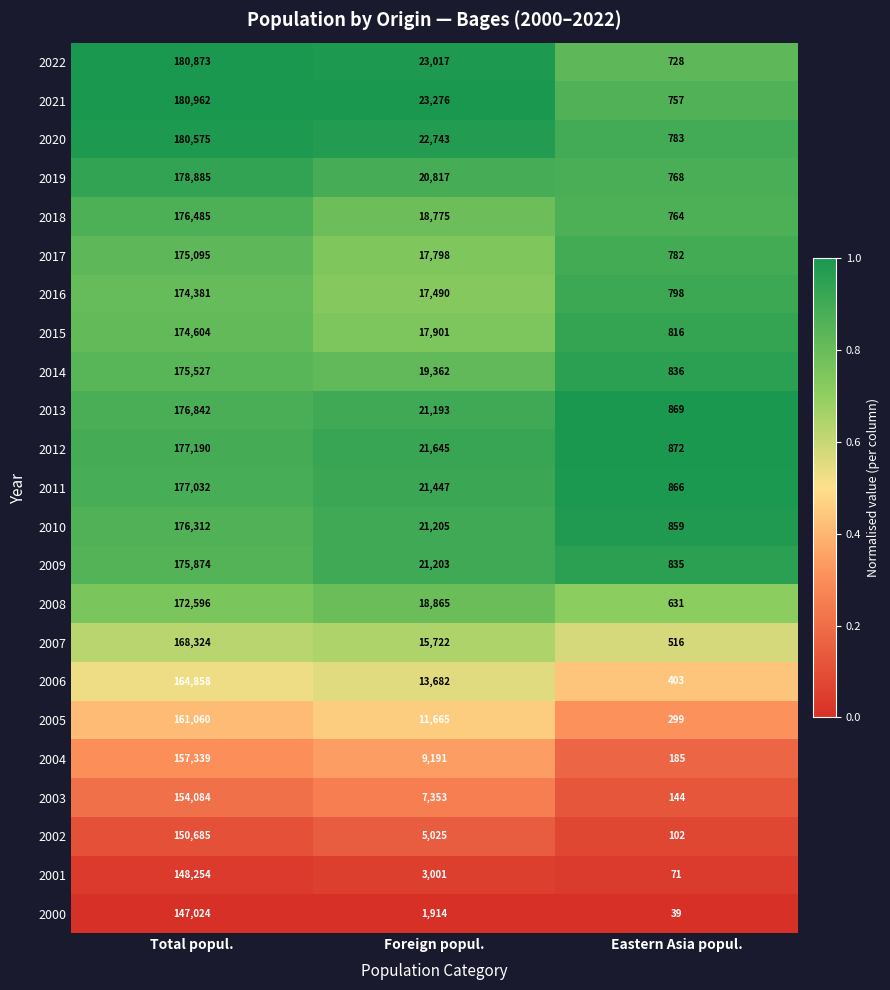

What is the smallest value displayed?

39